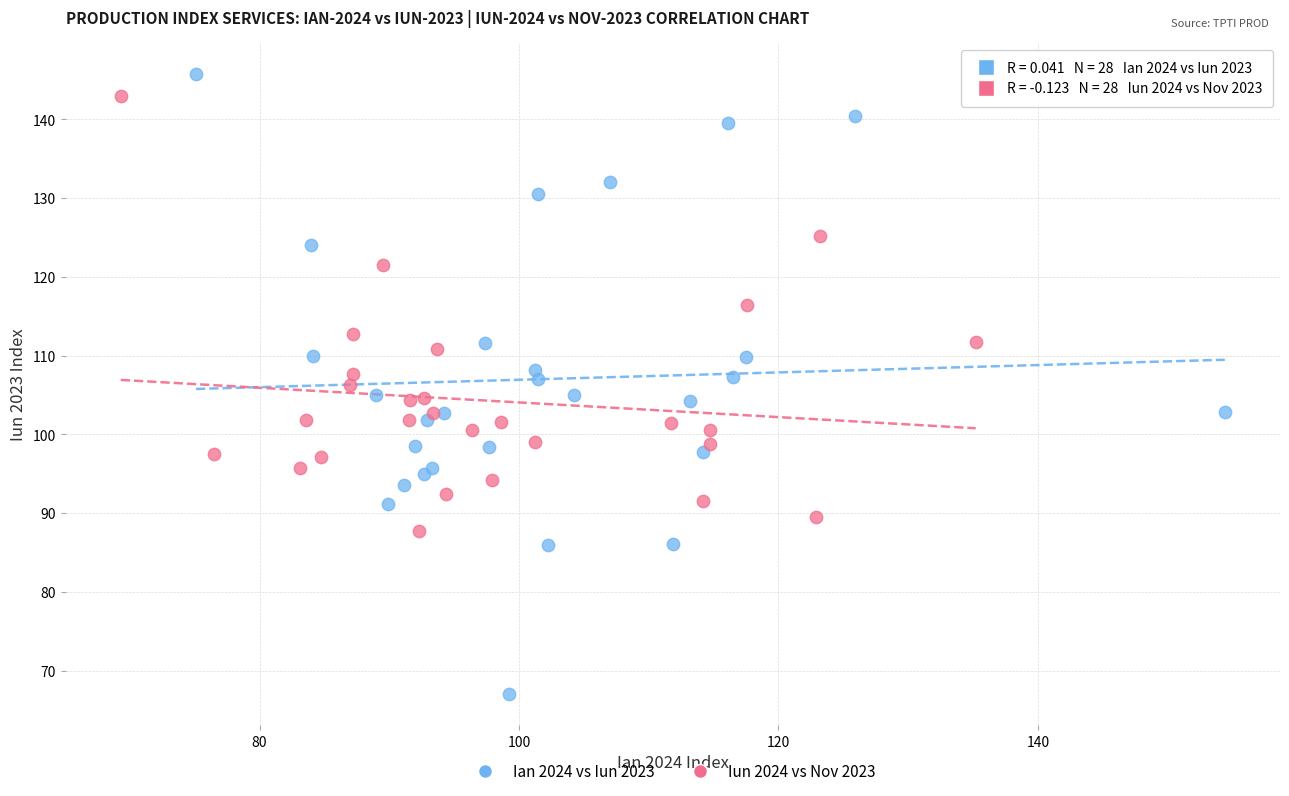

Which series reaches the maximum Y coordinate?

Ian 2024 vs Iun 2023